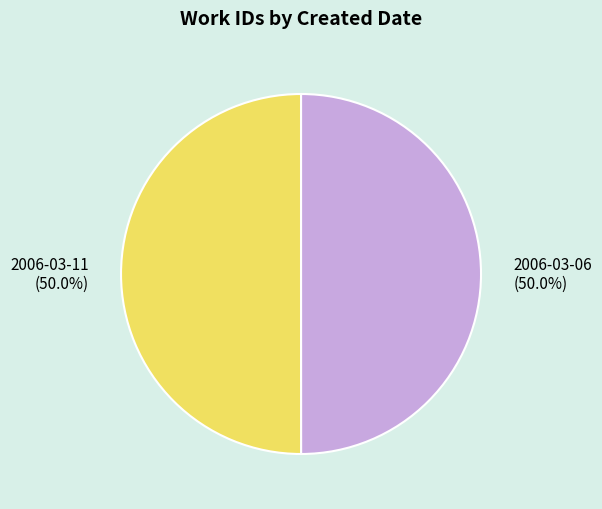

What percentage is NOT represented by 2006-03-06?

50.0%